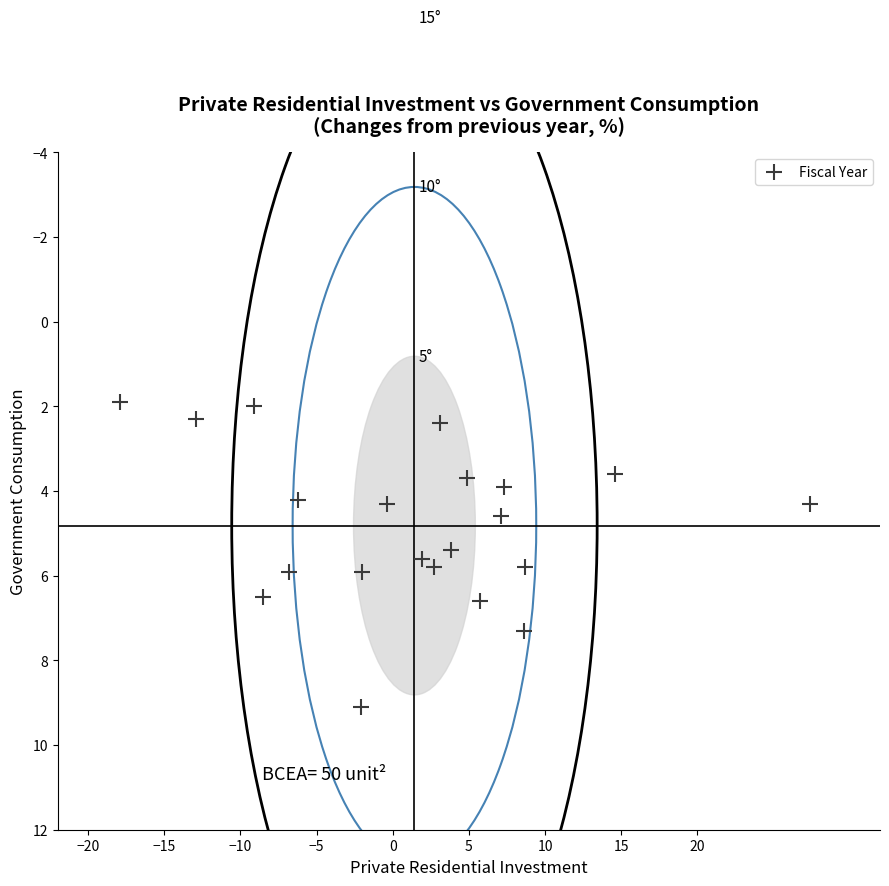

What is the range of Y values (max minus min)?

7.2